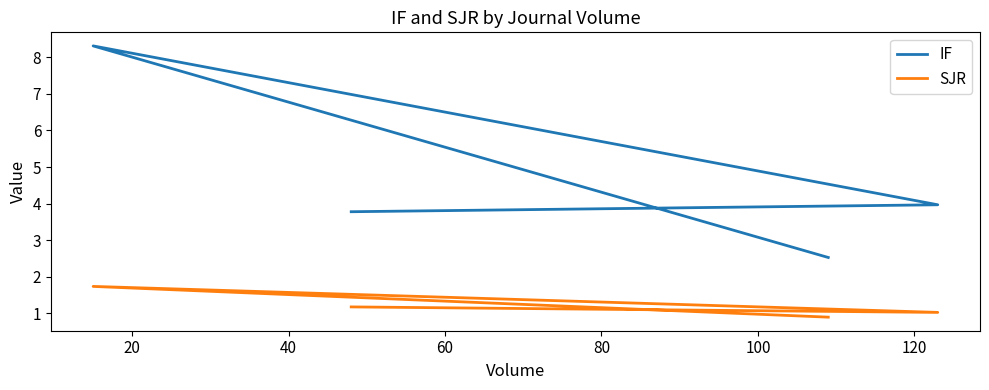

True or false: SJR has a value of 1.7 at 20.

True